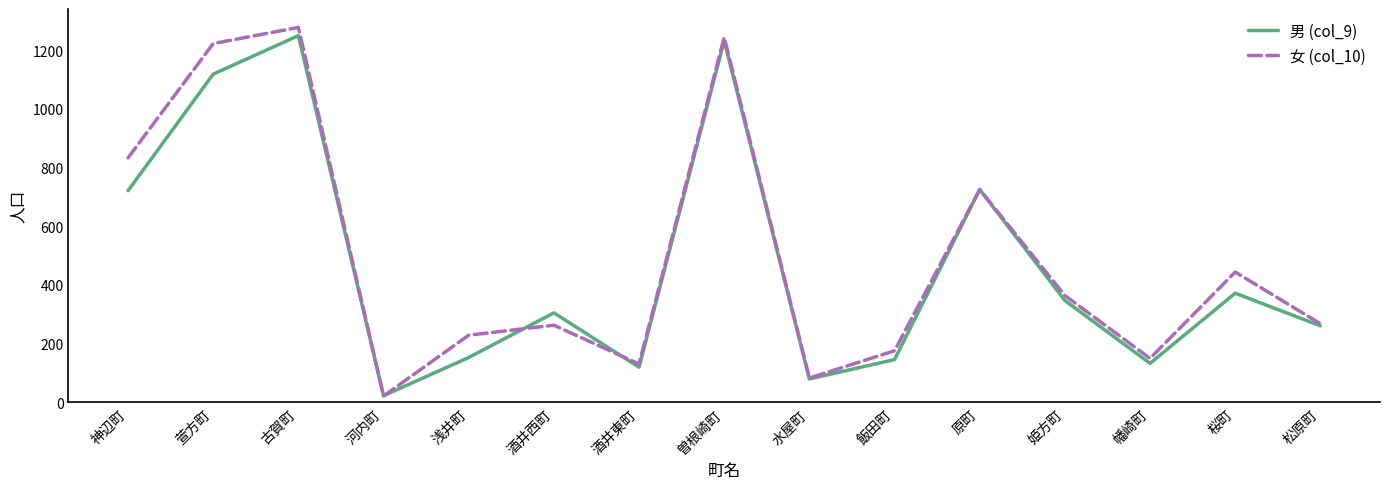

At which label does 男 (col_9) first exceed 305?

神辺町